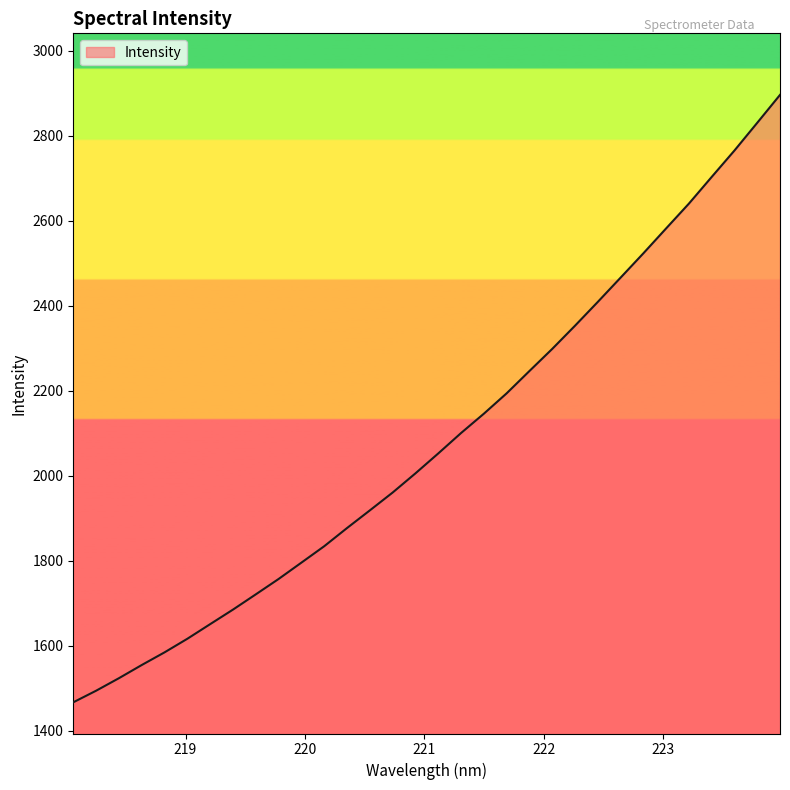

What is the maximum value shown in the chart?

2895.9